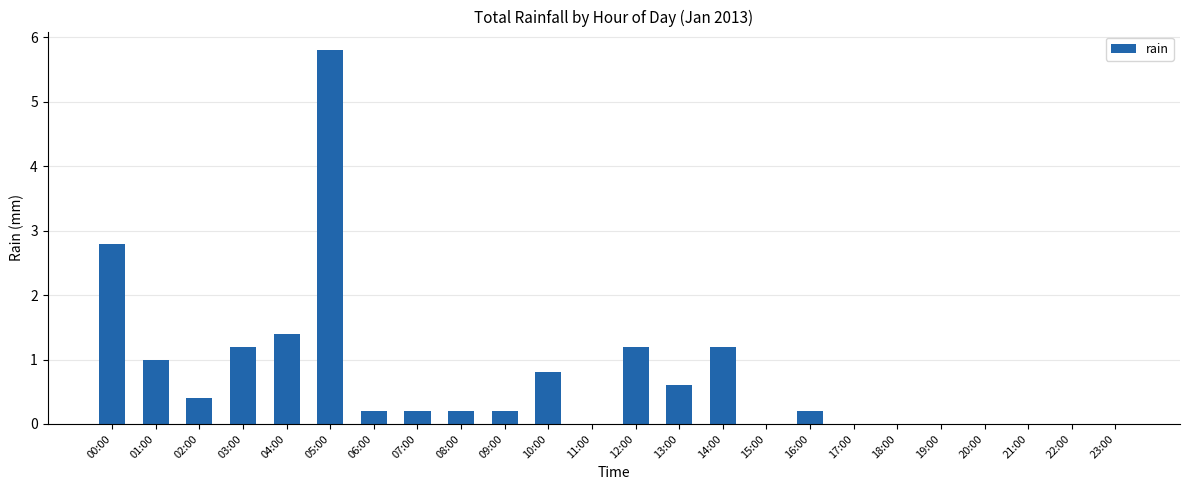

Between 13:00 and 07:00, which is larger?

13:00